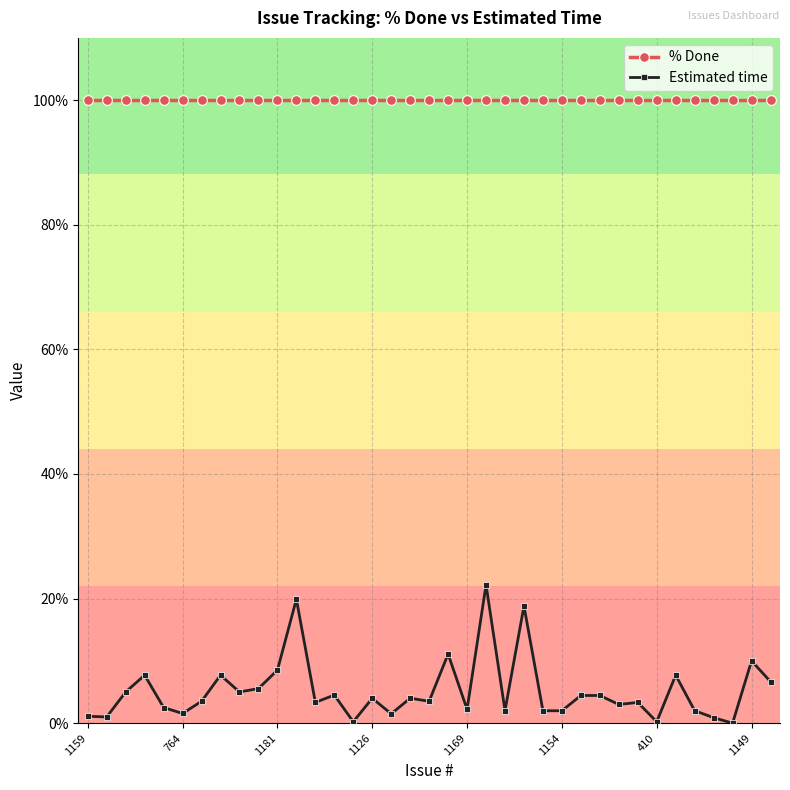

What is the value of the % Done point at the 13th from the left?

100.0